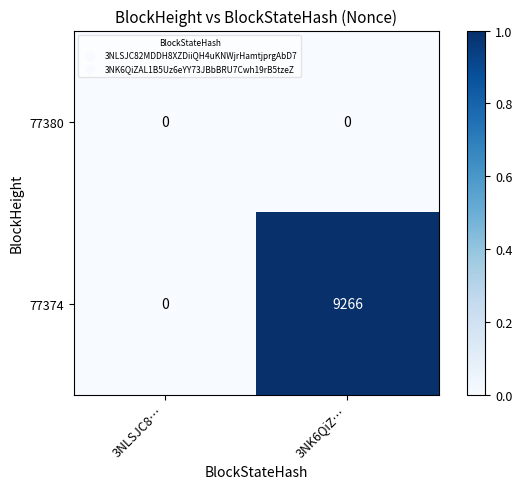

Rank the series by their average value, from highest to lowest.

77374, 77380